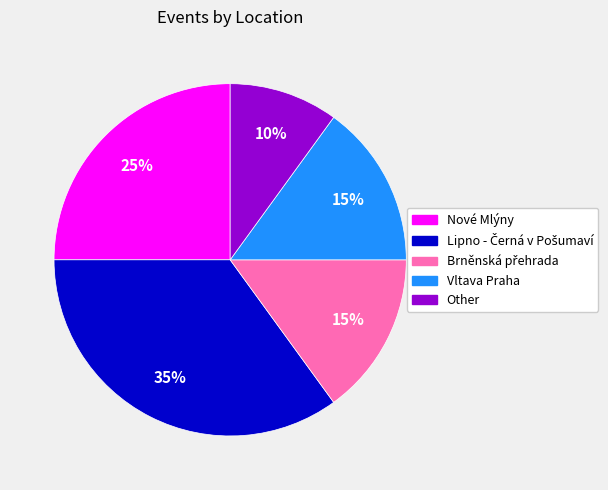

Does any single category account for the majority?

No